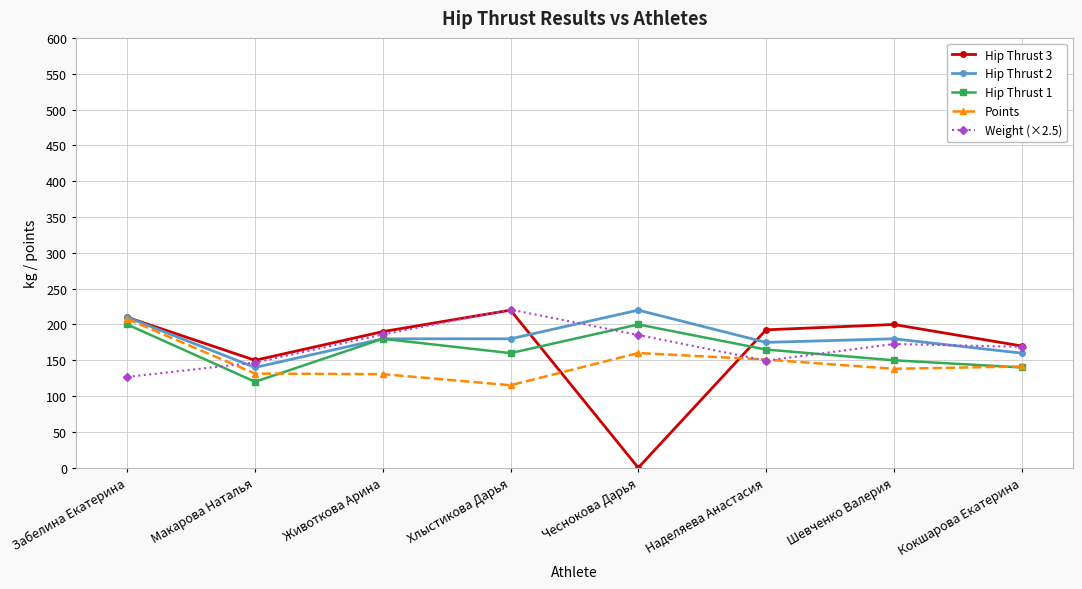

At which category does Hip Thrust 3 reach its first local valley?

Макарова Наталья